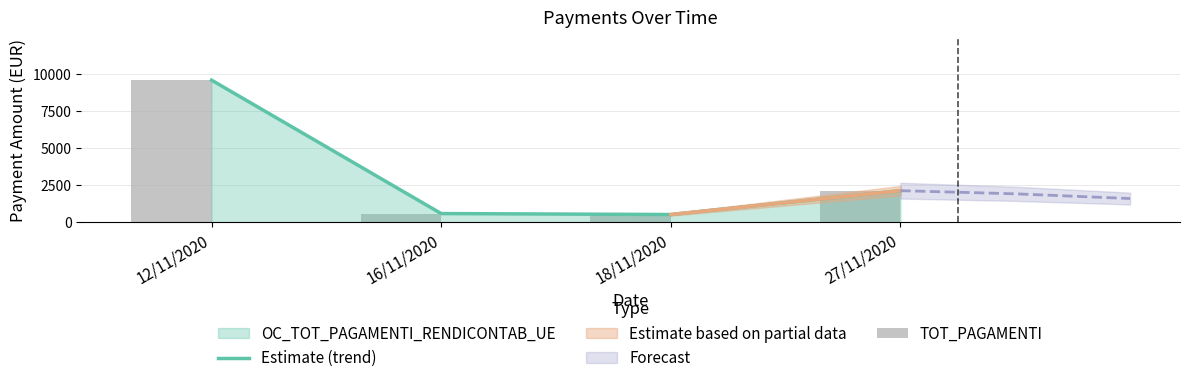

What is the average value of the Estimate (trend) series?

3209.4